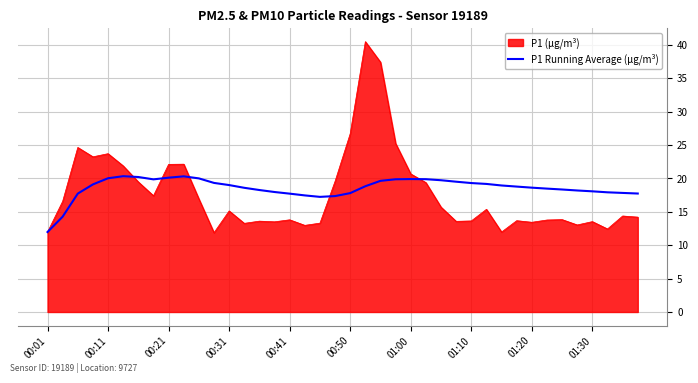

List the series in order of their peak value, highest first.

P1 (µg/m³), P1 Running Average (µg/m³)